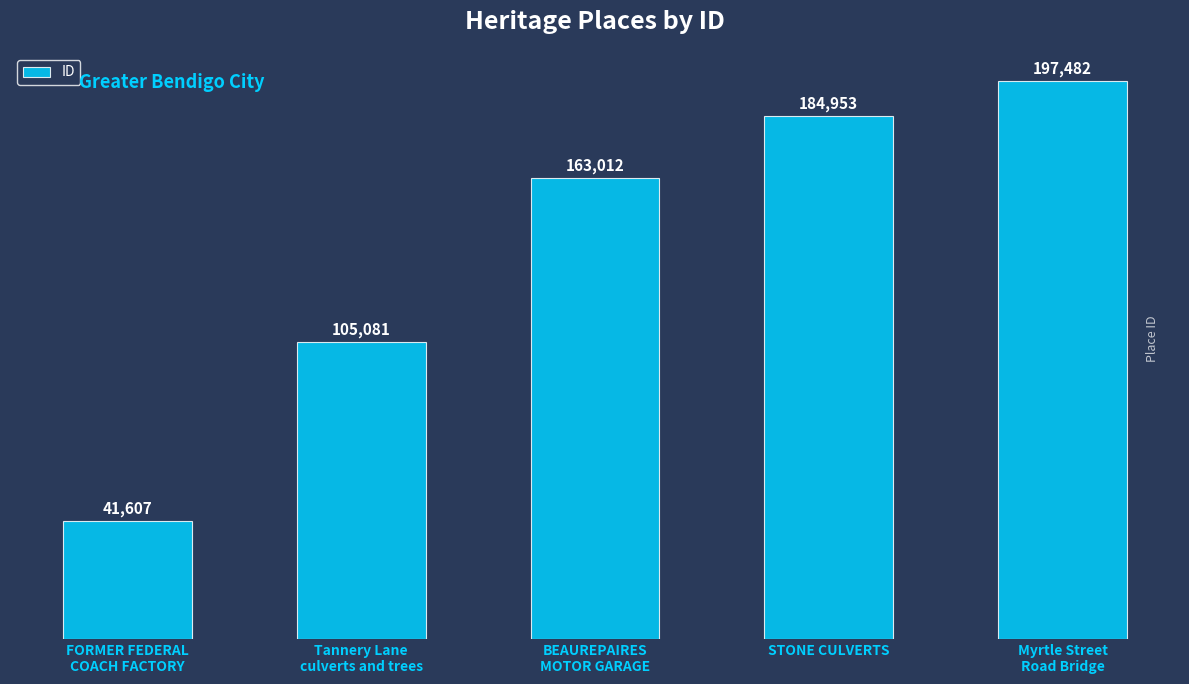

Reading left to right, what are all the values shown in this chart?

41607	105081	163012	184953	197482